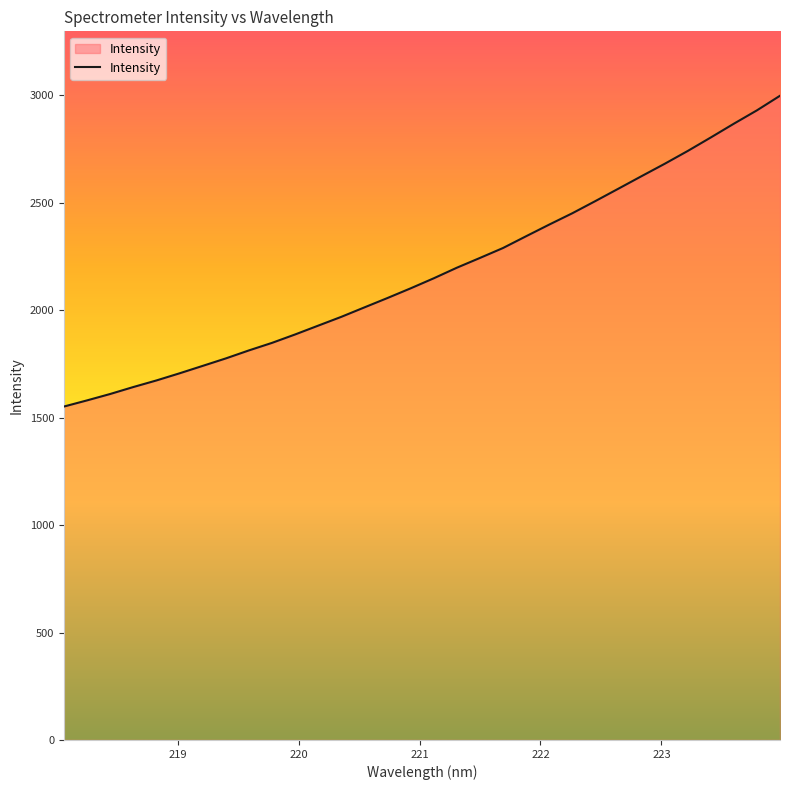

What is the difference between the maximum and minimum values?

1446.0